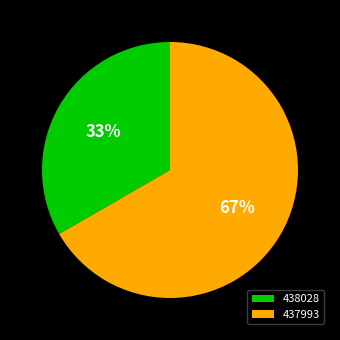

To the nearest percent, what percentage of the pie is 438028?

33%